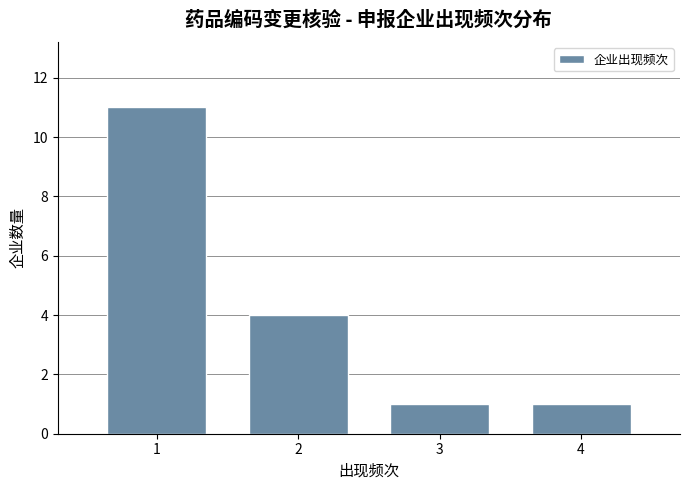

Reading left to right, what are all the values shown in this chart?

1=11	2=4	3=1	4=1